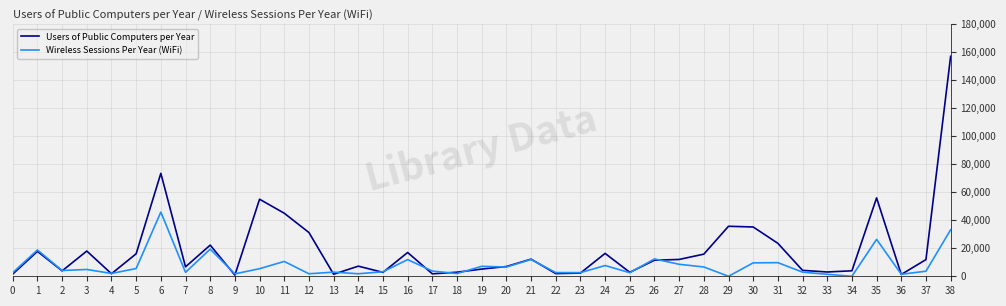

Which series has the widest spread of values?

Users of Public Computers per Year